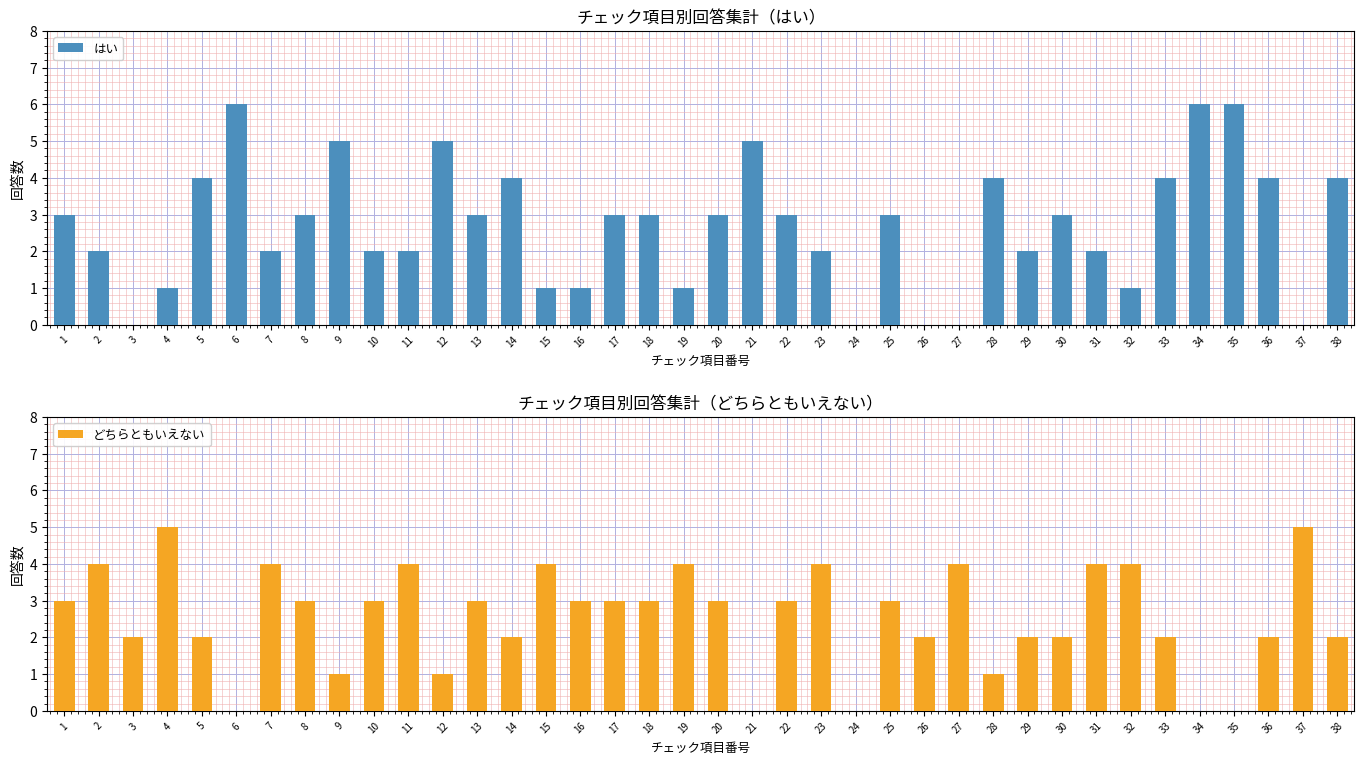

How many bars are there in each group?

2